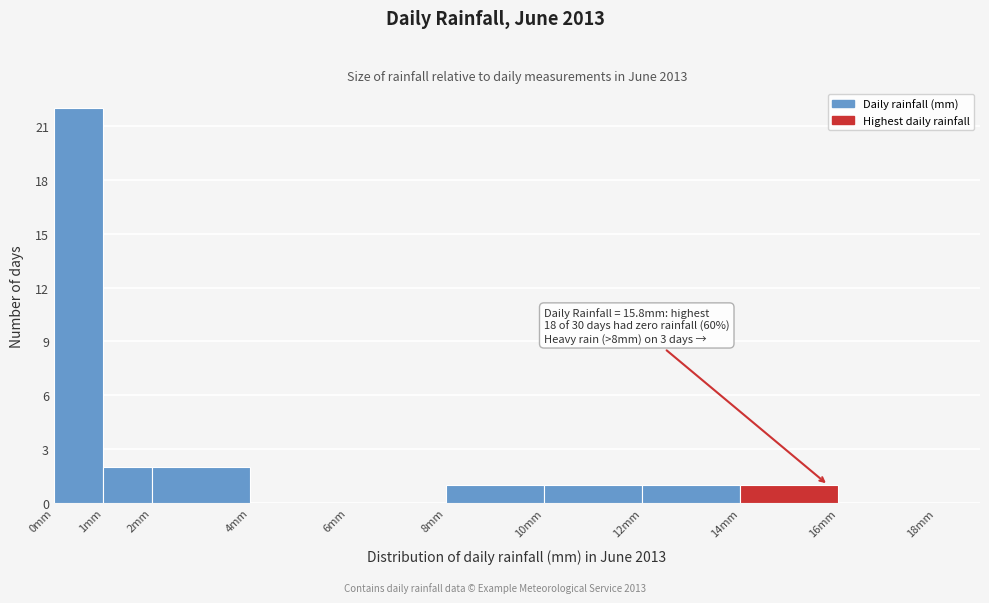

Over which range of the x-axis is the bar tallest?

0 to 1